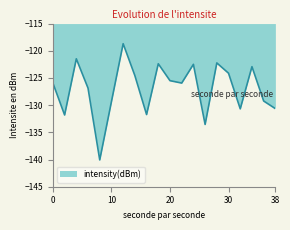

How many values exceed -125?

8